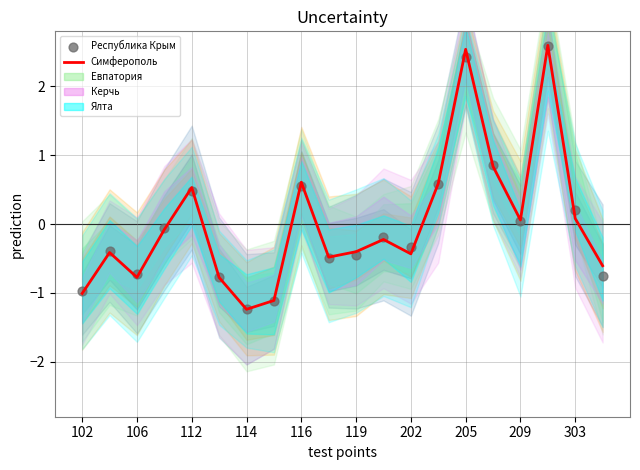

Which series contains the highest Y value?

Симферополь